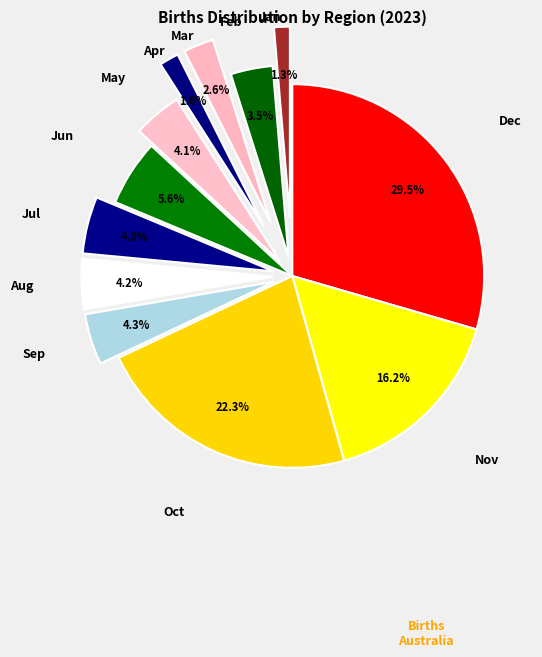

Does Aug represent more than half of the total?

No